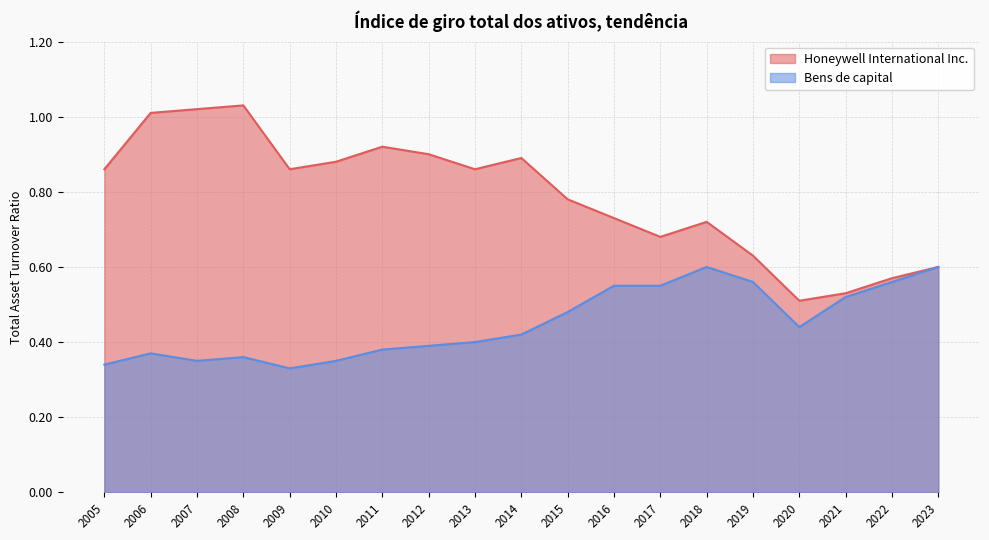

Which series has the largest total across all categories?

Honeywell International Inc.